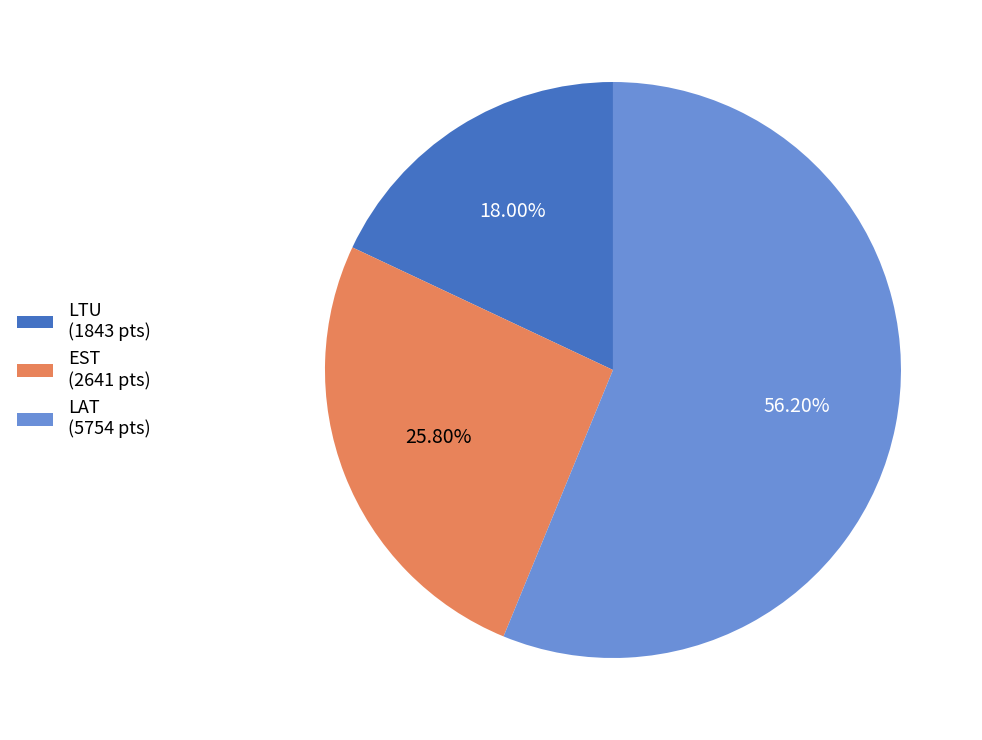

Which has a higher value, LTU (1843 pts) or EST (2641 pts)?

EST (2641 pts)